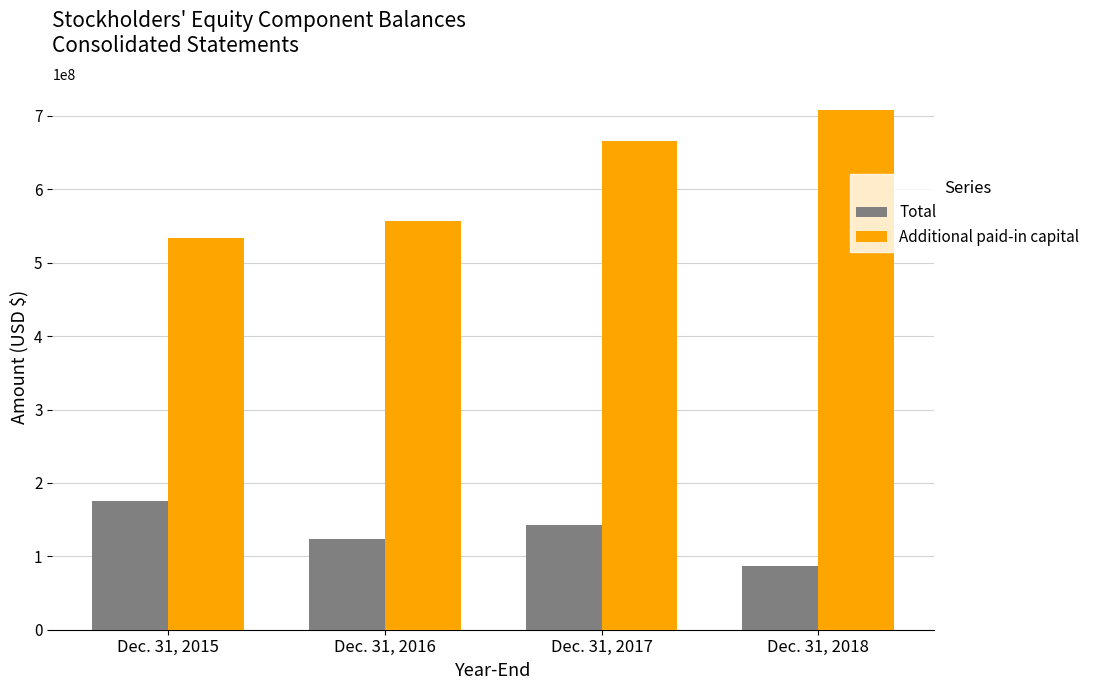

Between Dec. 31, 2015 and Dec. 31, 2017, which series saw the biggest shift?

Additional paid-in capital